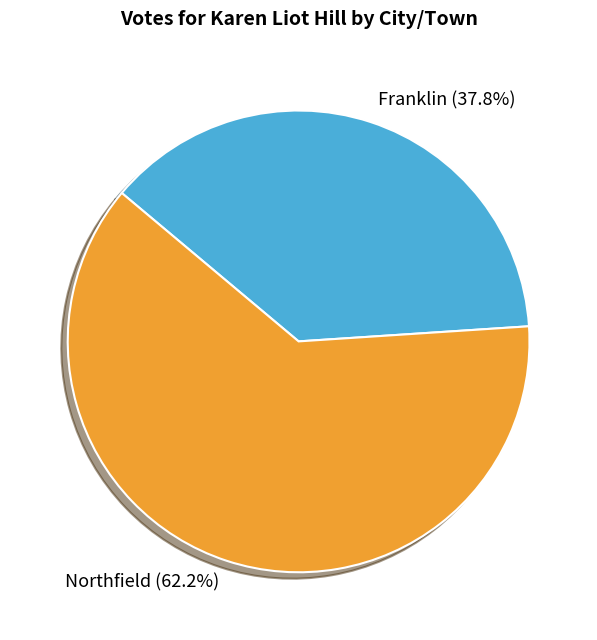

To the nearest percent, what is the combined percentage of Franklin and Northfield?

100%